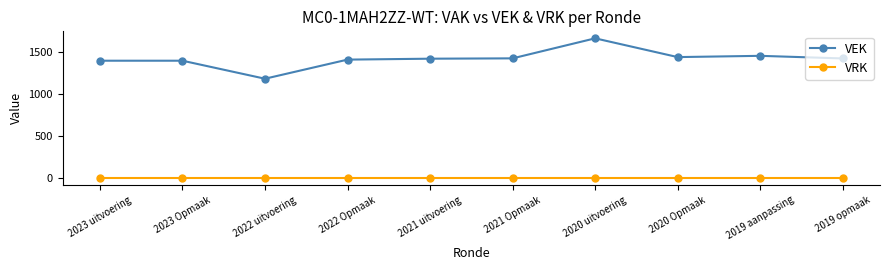

Is the value of VEK at 2022 Opmaak greater than the value of VRK at 2022 uitvoering?

Yes